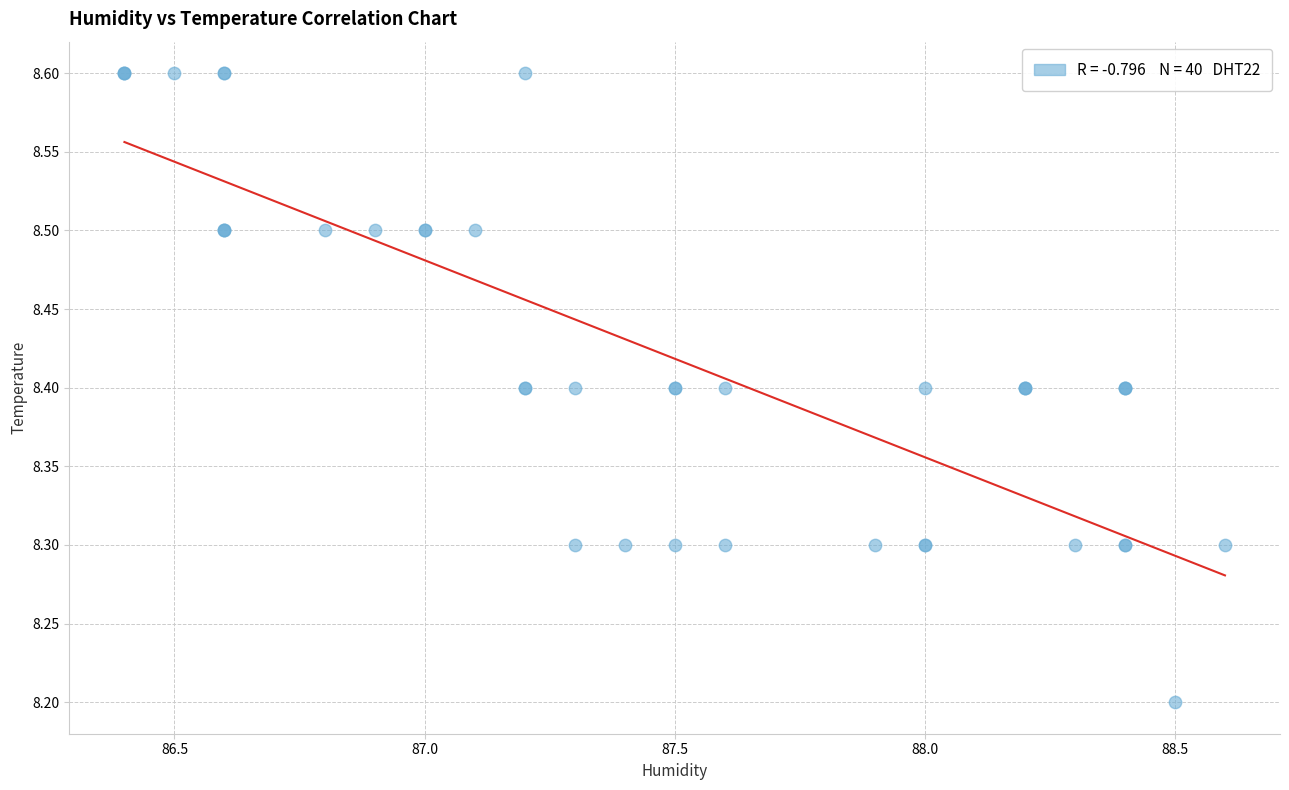

What Y value in the scatter plot is closest to 8?

8.2